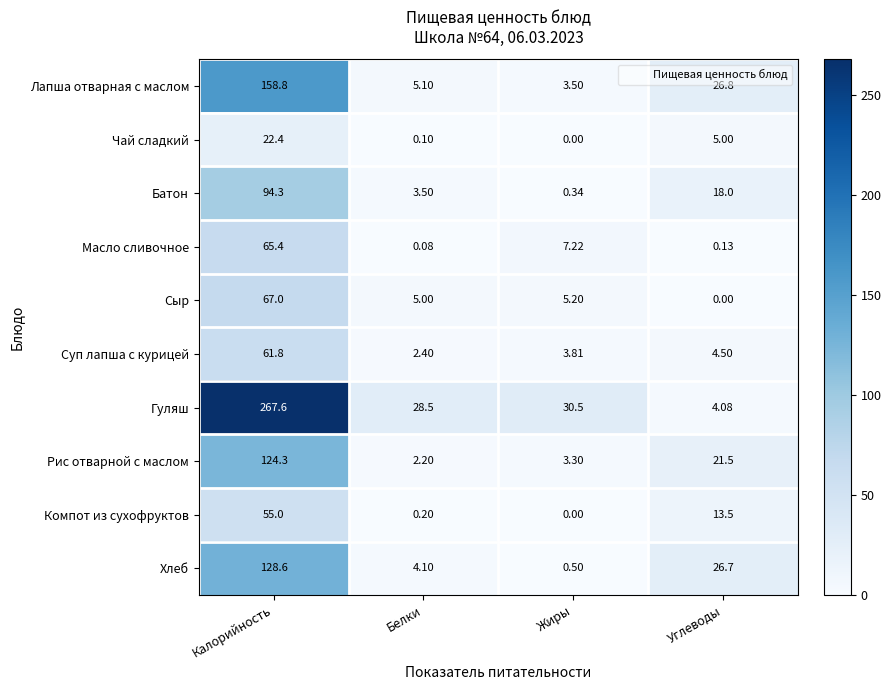

How many categories are shown in the chart?

4